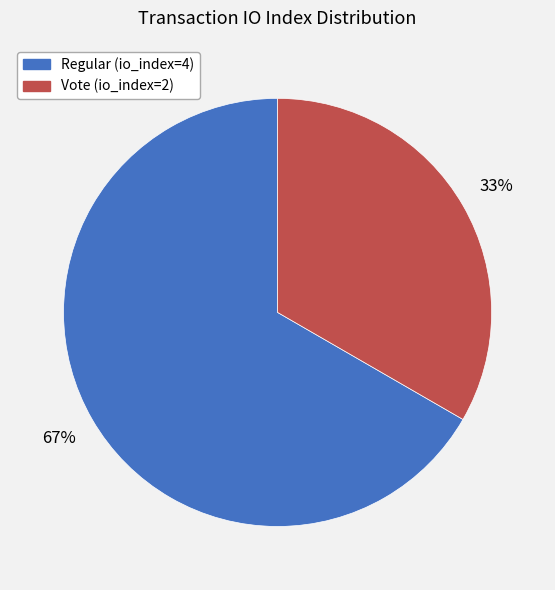

Approximately how many times larger is the value at Regular (io_index=4) compared to Vote (io_index=2)?

2.0